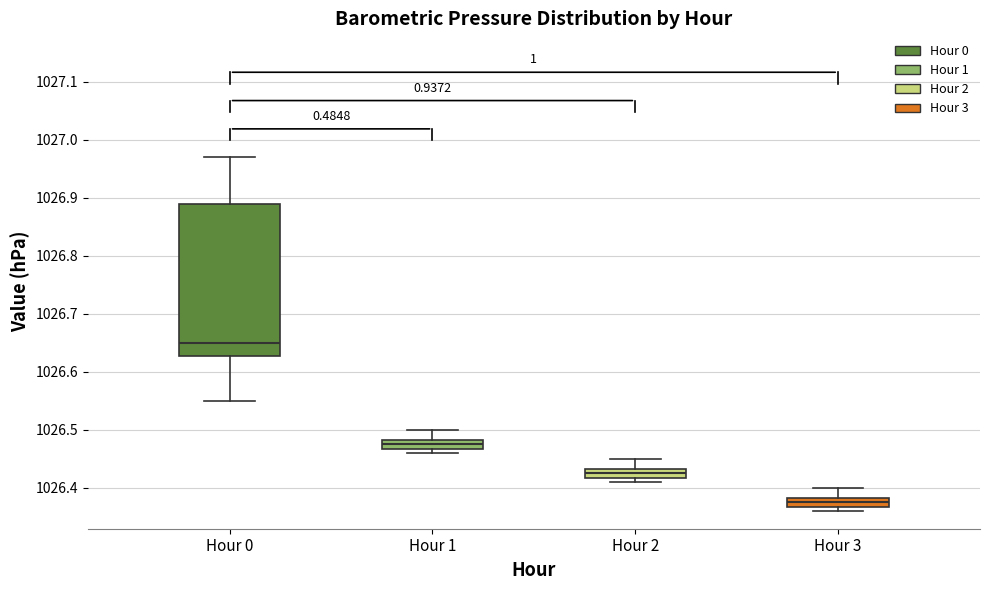

Which box's median line is the highest?

Hour 0